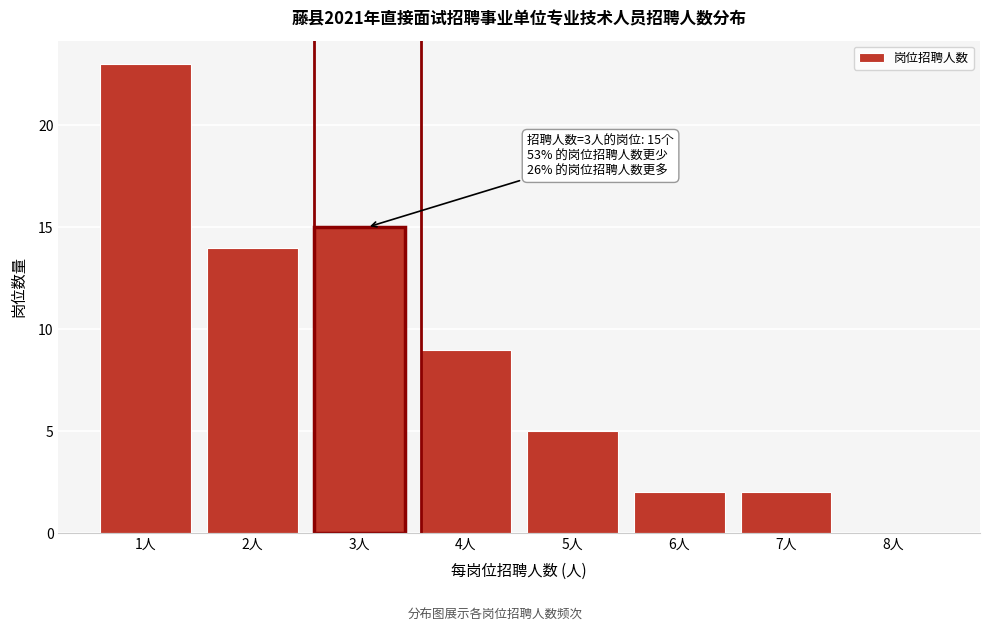

Reading left to right, list all the values displayed in this chart.

1人=23	2人=14	3人=15	4人=9	5人=5	6人=2	7人=2	8人=0